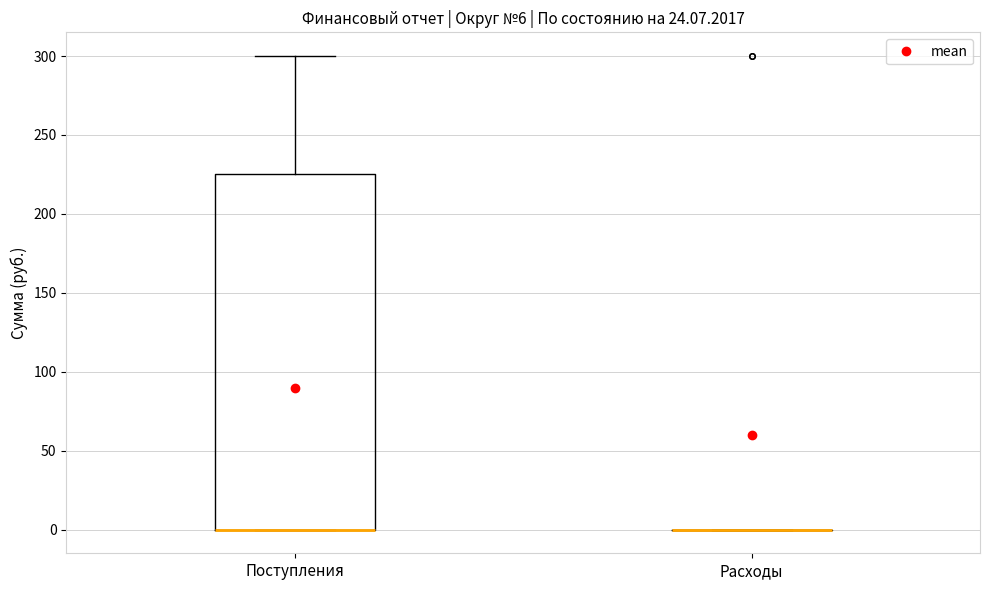

Which box is the tallest, from its lower edge to its upper edge?

Поступления